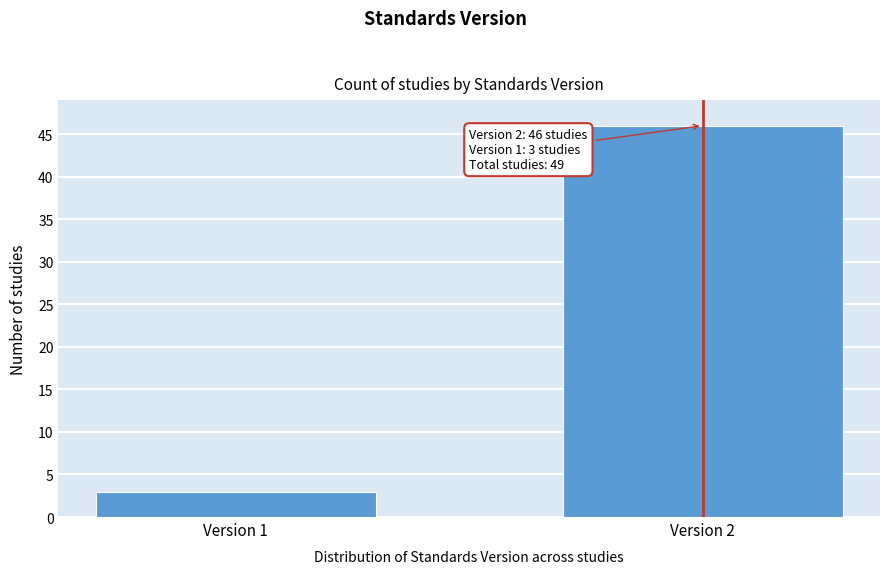

Reading left to right, extract all data points from this chart.

3	46